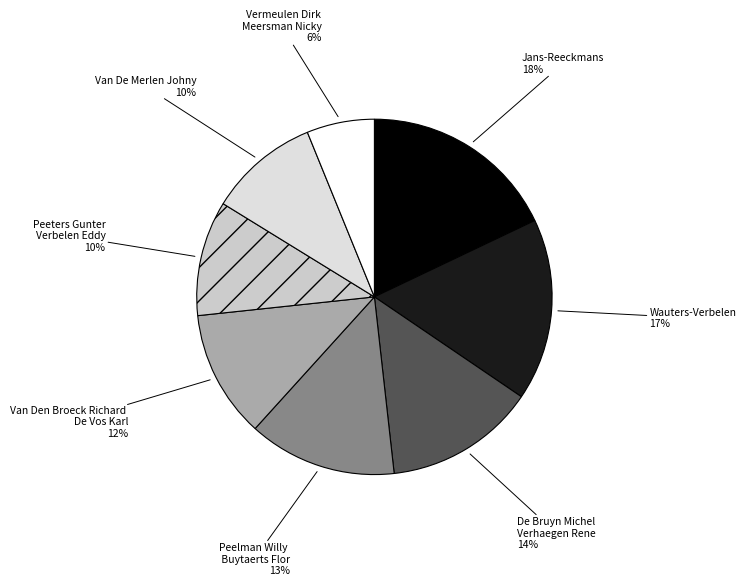

To the nearest percent, what is the difference between the largest and smallest slice percentages?

12%